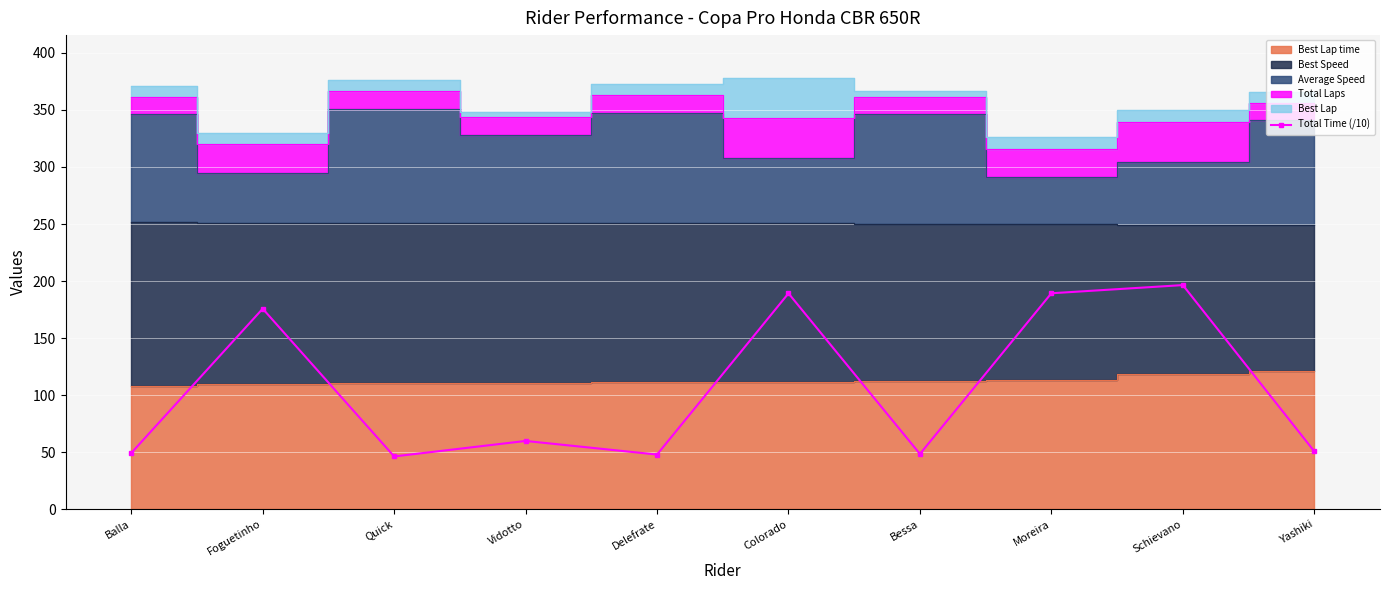

Reading left to right, extract all data points from this chart.

49.2	175.8	46.2	59.8	47.9	189.2	48.4	189.3	196.5	50.7